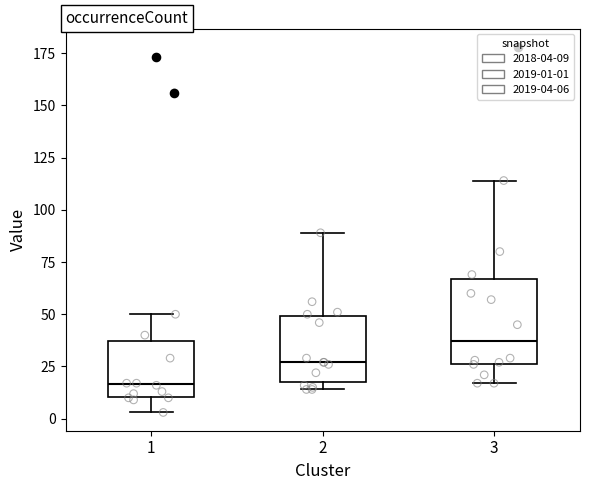

Comparing the boxes themselves (not the whiskers), which one is the tallest?

3